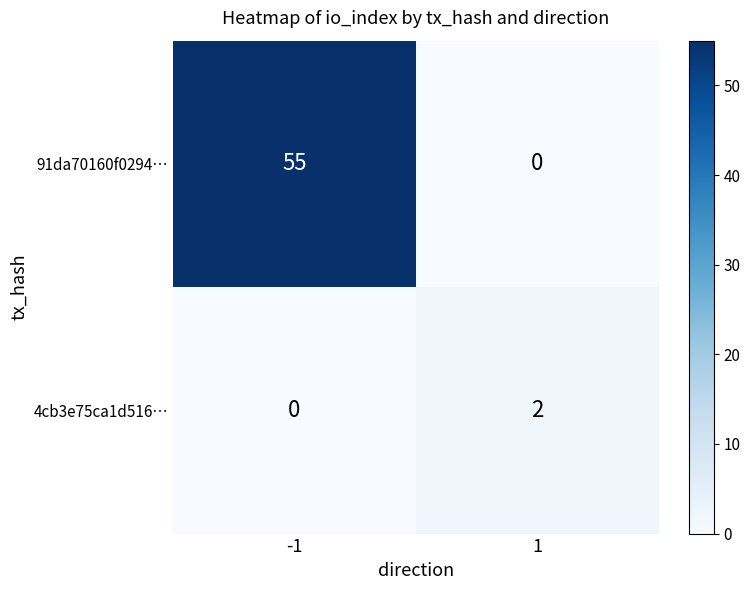

Read the 91da70160f0294… value at -1.

55